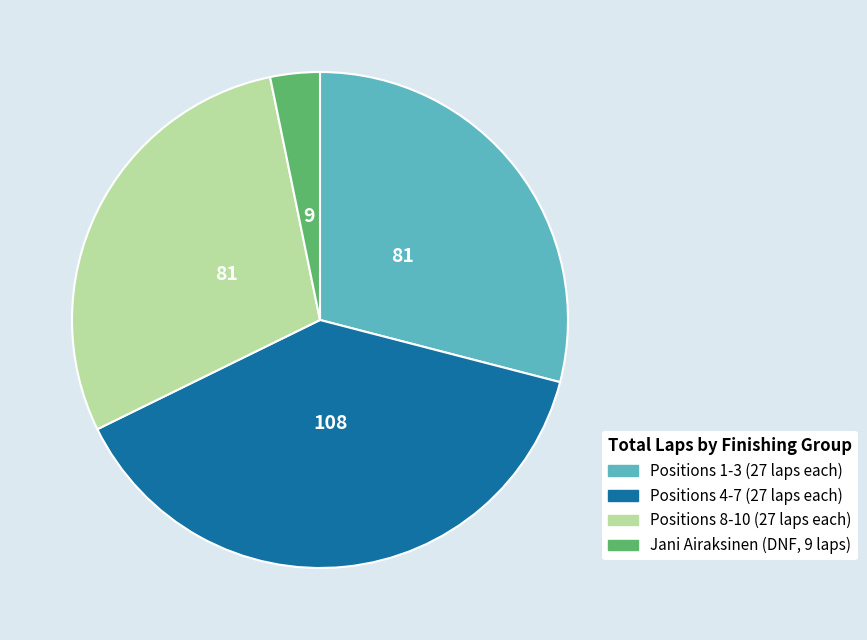

Does Jani Airaksinen (DNF, 9 laps) represent more than half of the total?

No